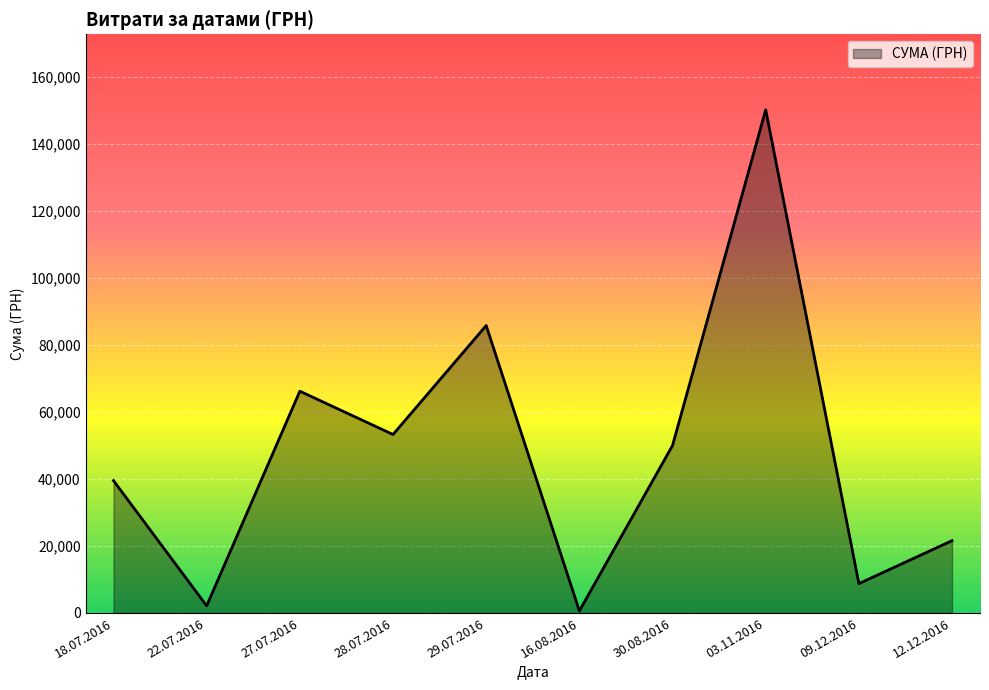

Is it true that the value at 27.07.2016 is 181.5?

False